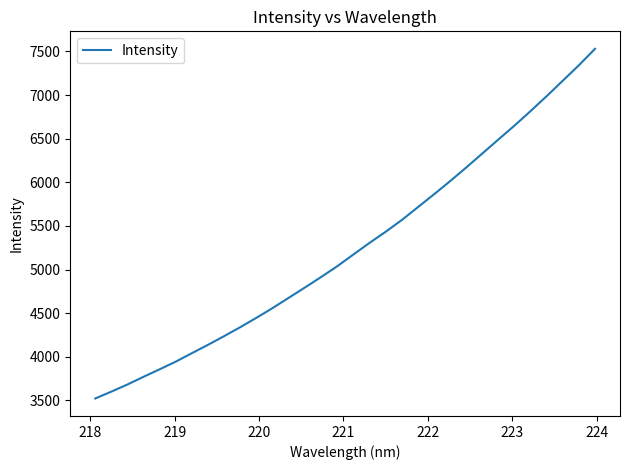

What is the minimum value shown in the chart?

3521.9